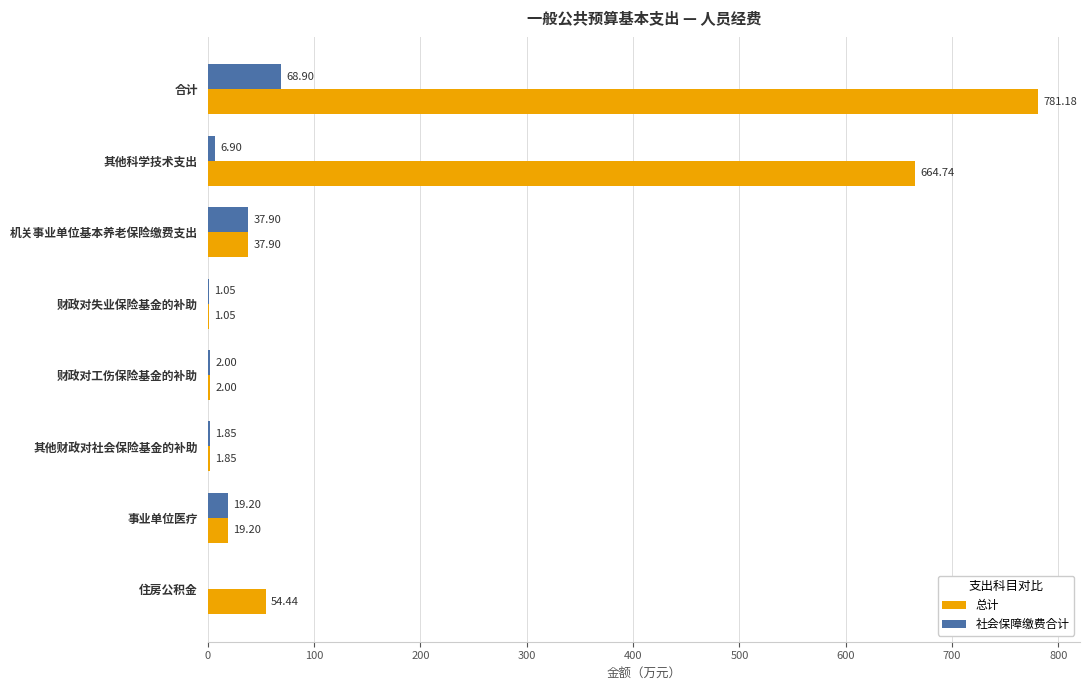

Where is 总计 nearest to the value 391?

其他科学技术支出